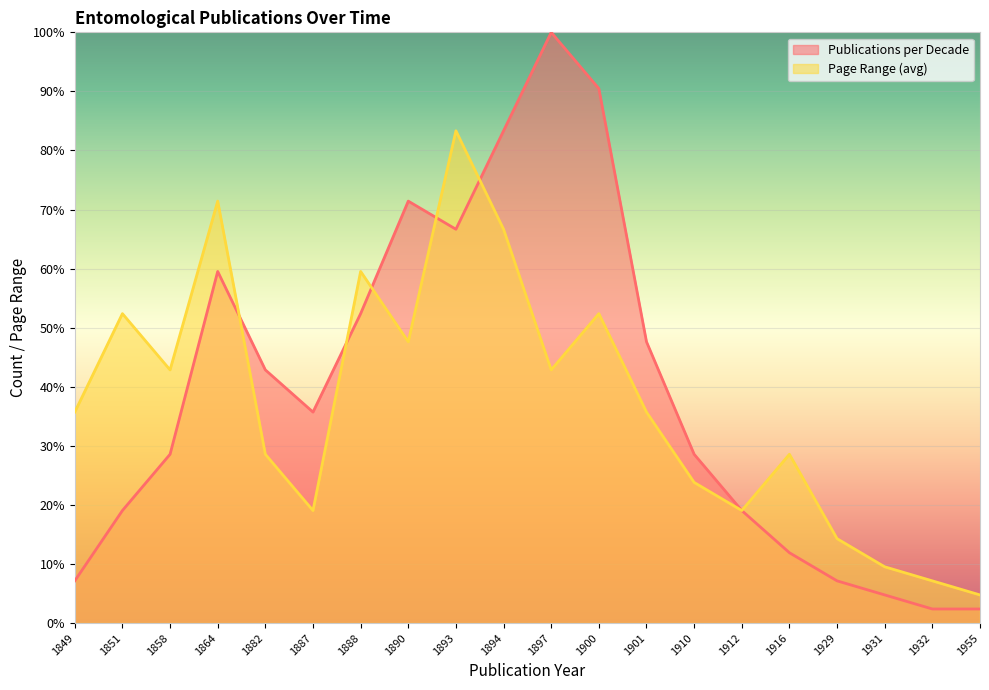

The value of Page Range (avg) at 1910 is 23.8. True or false?

True